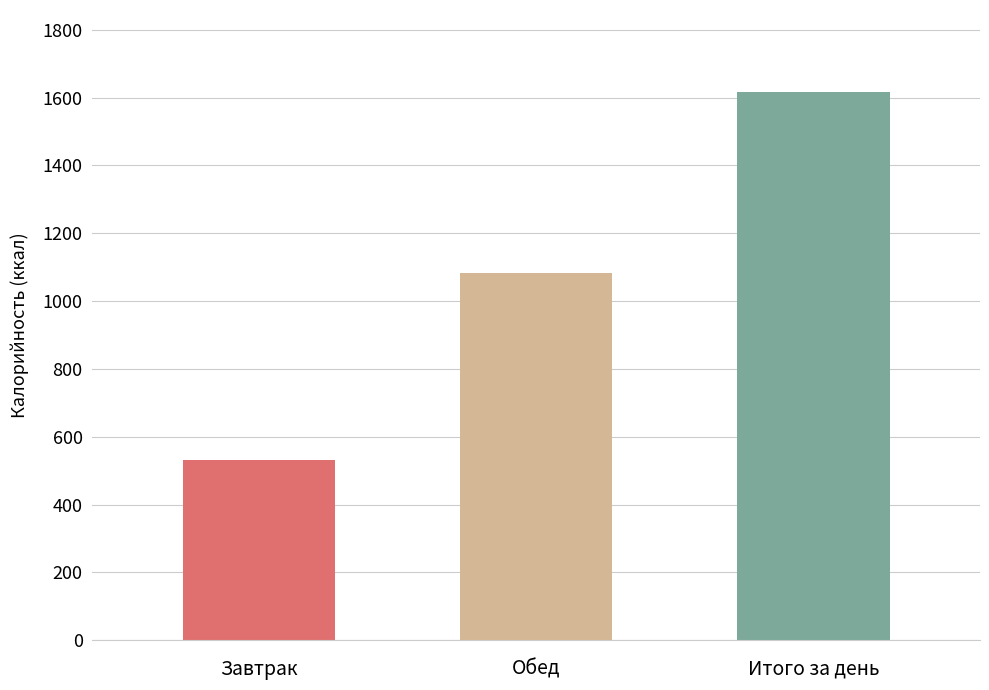

What is the ratio of the value at Завтрак to the value at Итого за день?

0.3